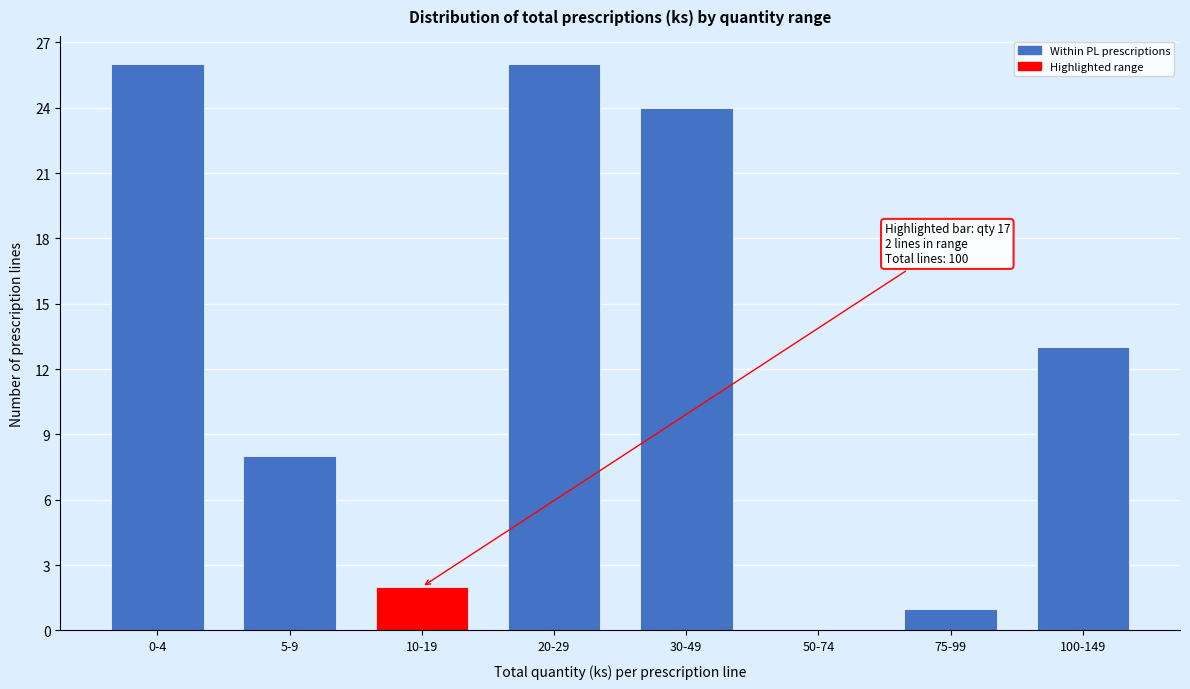

Reading right to left, list all the values displayed in this chart.

100-149=13	75-99=1	50-74=0	30-49=24	20-29=26	10-19=2	5-9=8	0-4=26